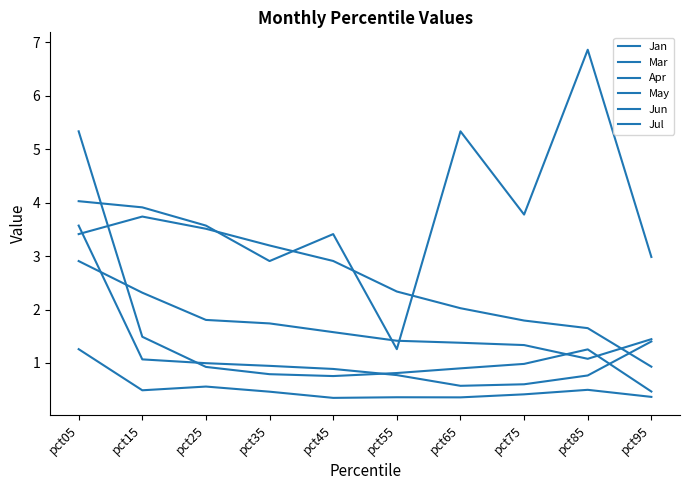

Does the chart display data point markers on the line(s)?

No